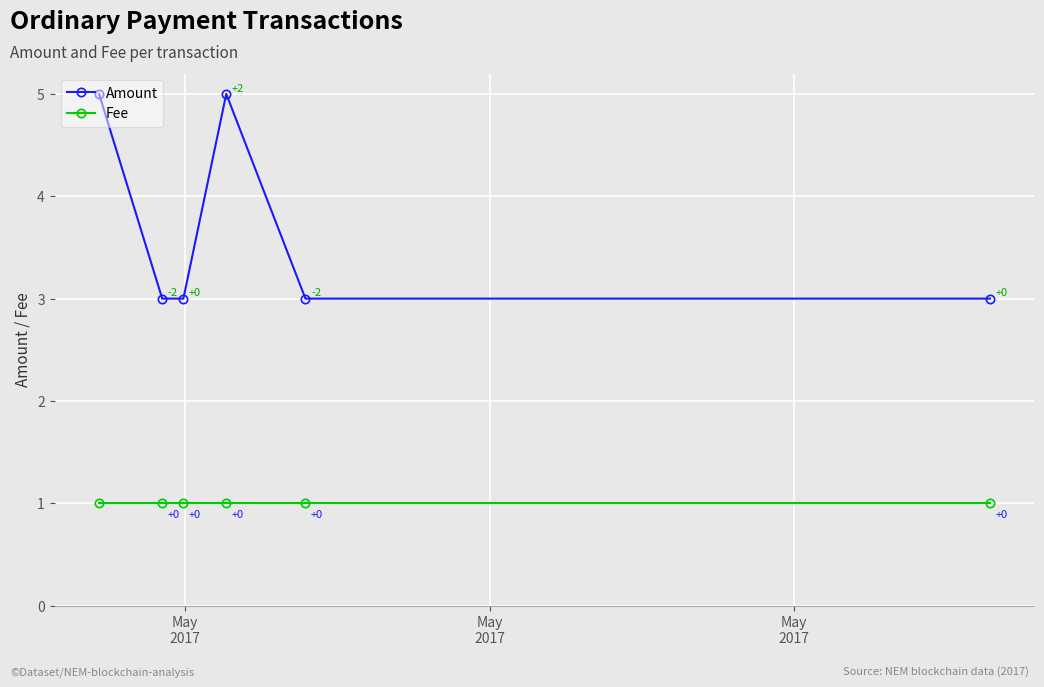

True or false: Amount has more than 0 interior local peaks.

True